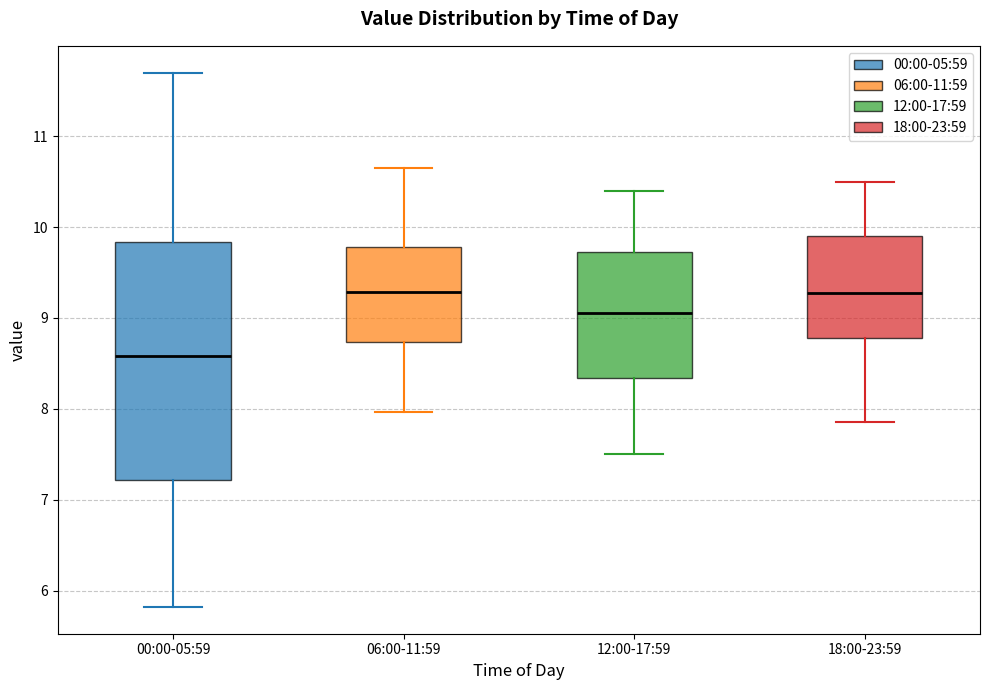

Which box is the tallest, from its lower edge to its upper edge?

00:00-05:59